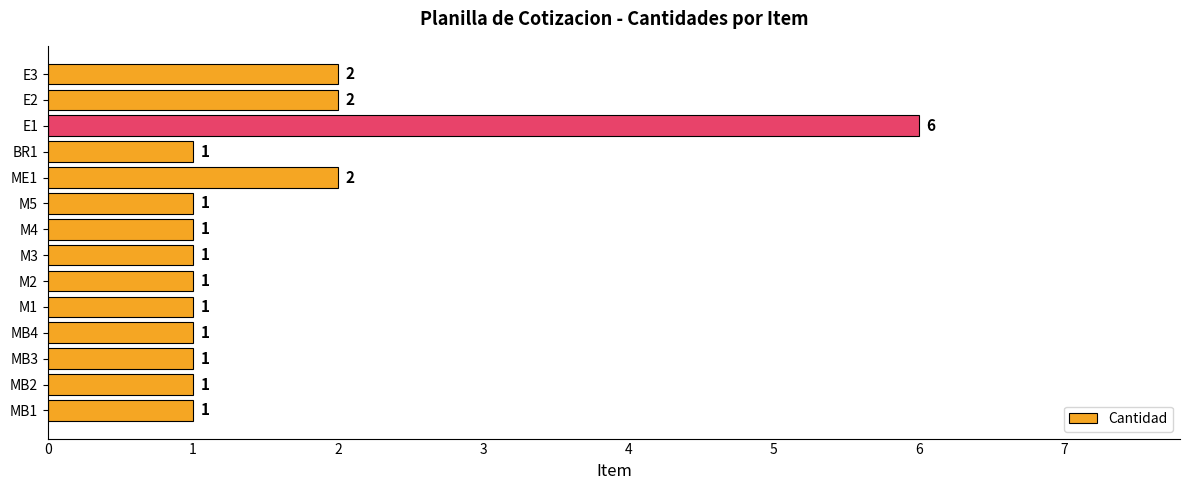

The chart shows a value of 2 at MB2. True or false?

False